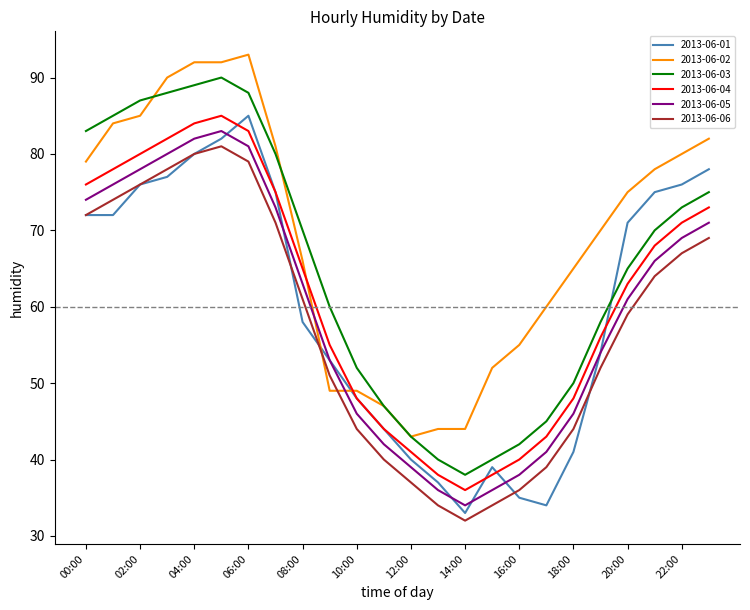

What is the maximum value for 2013-06-05?

83